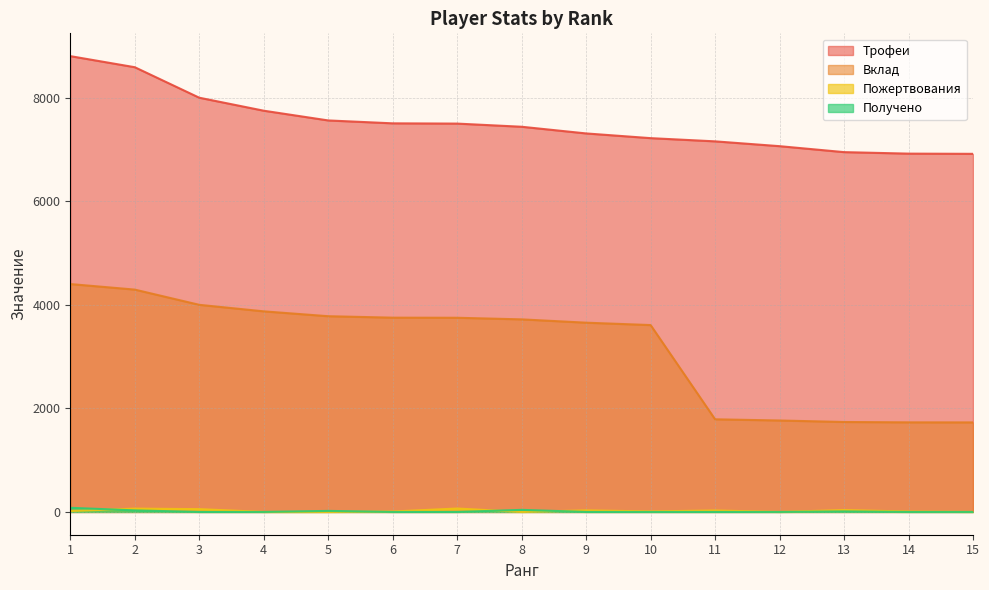

At which label is Пожертвования closest to 33?

9